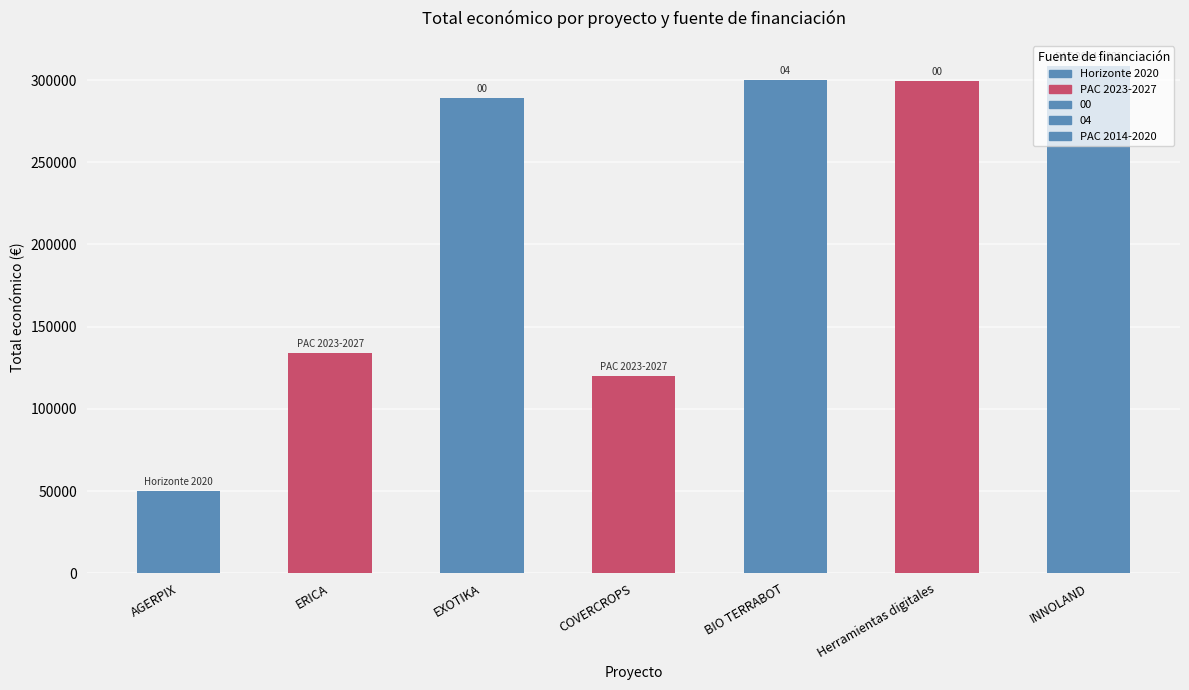

What position from the left is COVERCROPS?

4